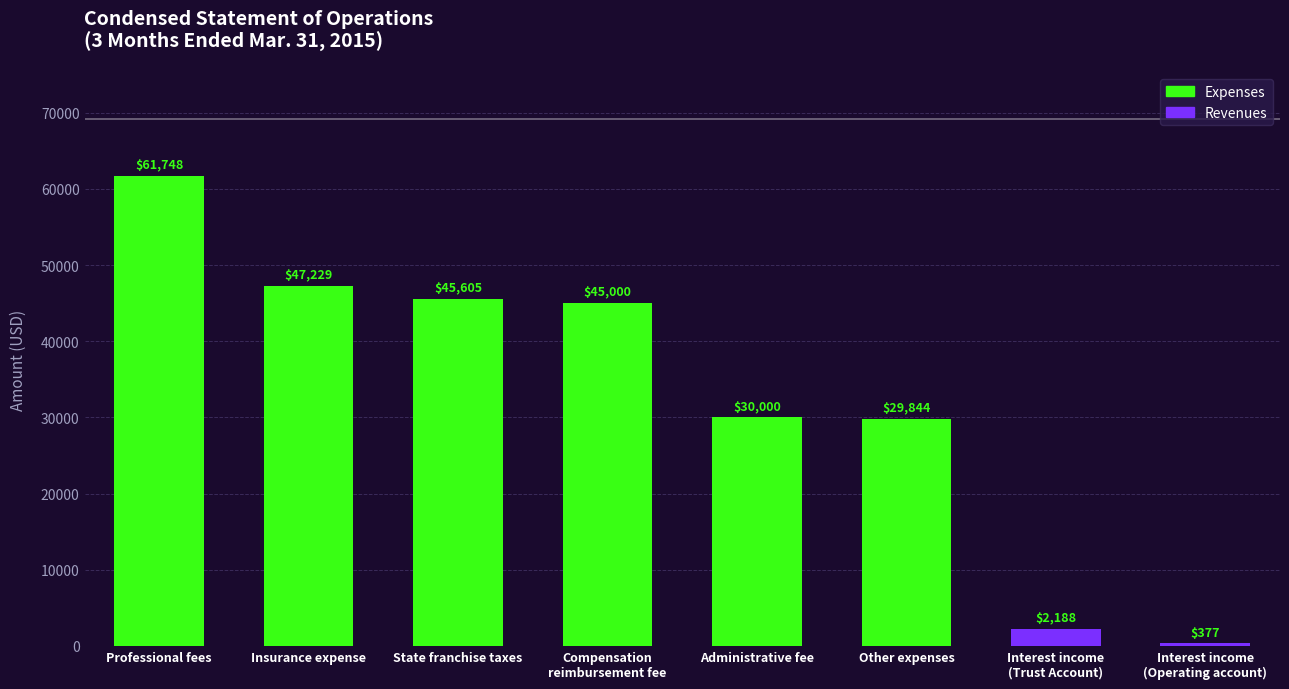

What position from the left is Other expenses?

6